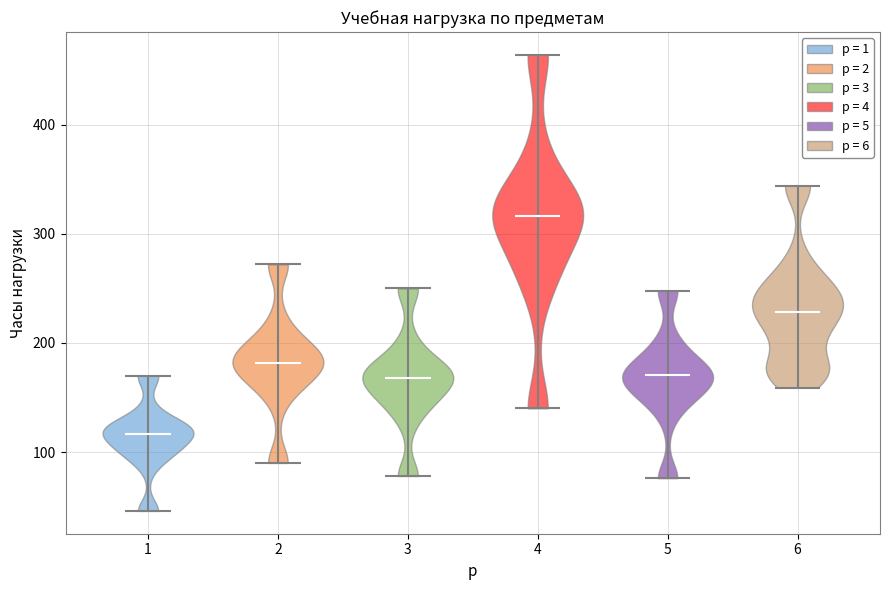

What is the highest point the violin at x = 1 reaches on the y-axis? The values are not printed on the chart, so give them approximately, as read against the axis.

170